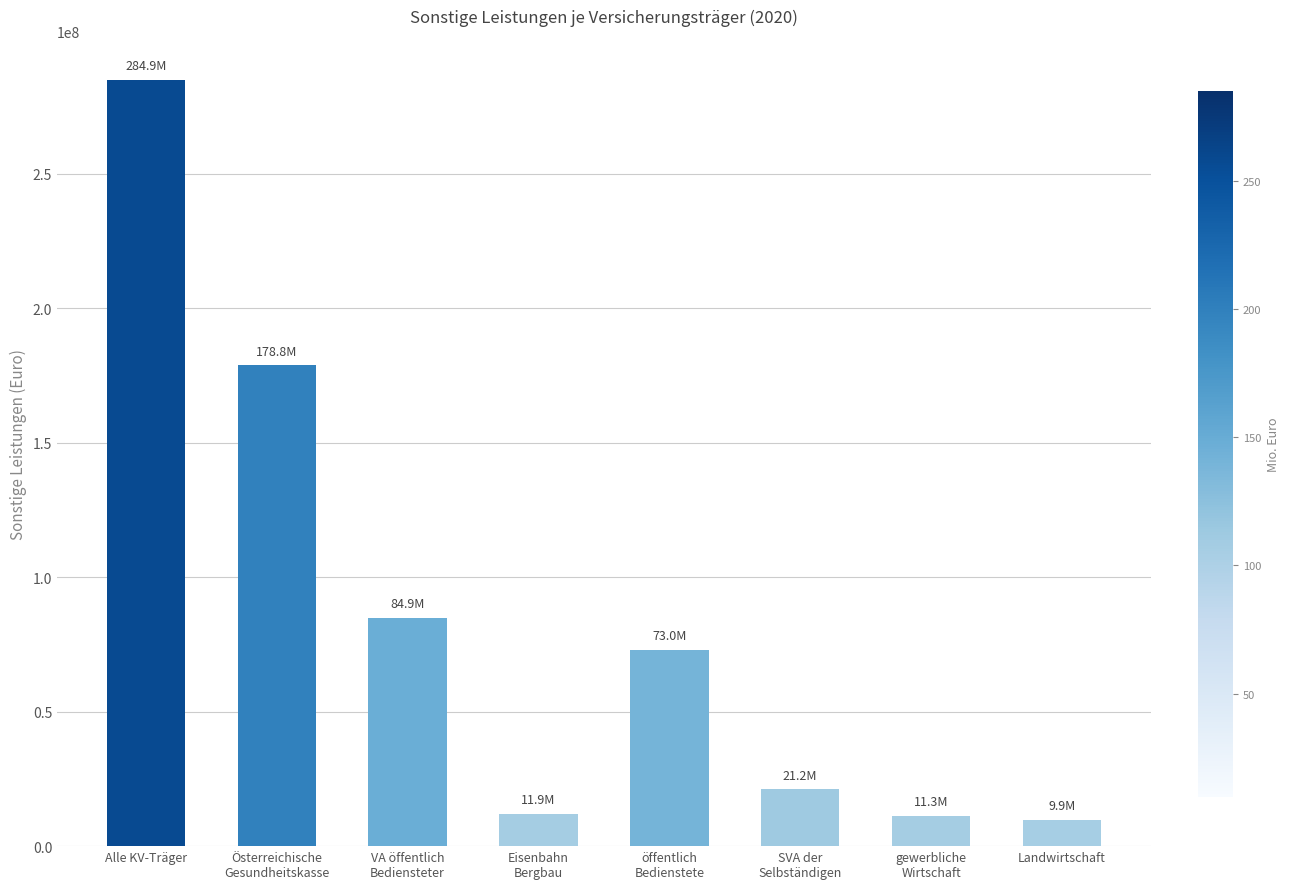

Does the chart contain any negative values?

No